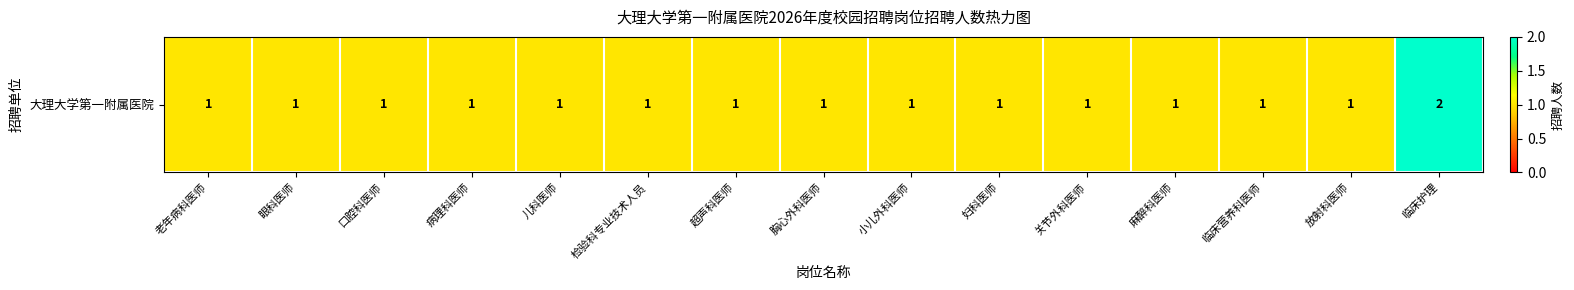

List the labels in order of value, smallest first.

老年病科医师, 眼科医师, 口腔科医师, 病理科医师, 儿科医师, 检验科专业技术人员, 超声科医师, 胸心外科医师, 小儿外科医师, 妇科医师, 关节外科医师, 麻醉科医师, 临床营养科医师, 放射科医师, 临床护理